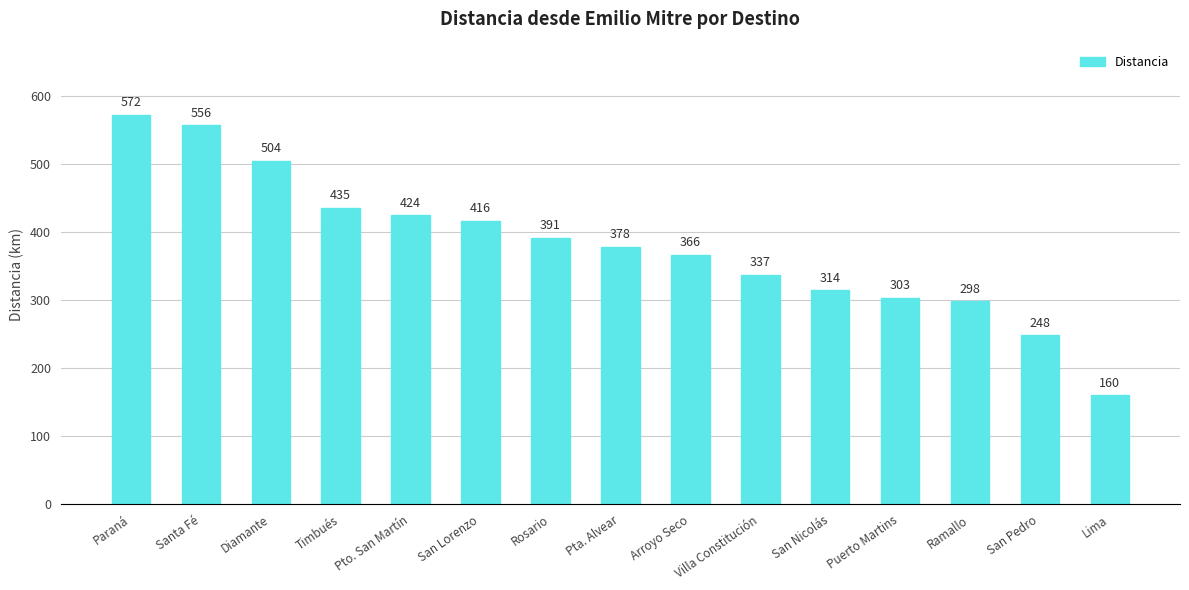

Does the chart contain stacked bars?

No